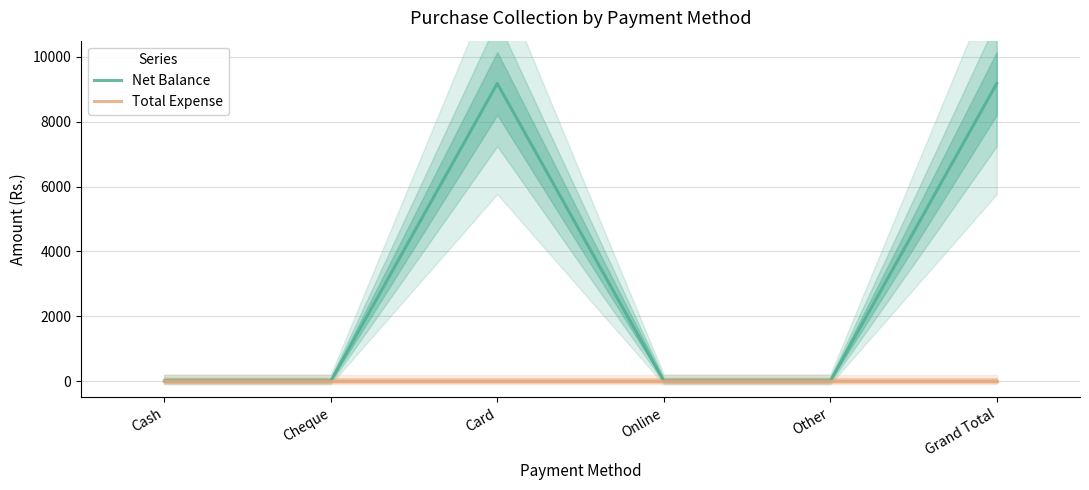

True or false: Net Balance and Total Expense cross at least once.

False